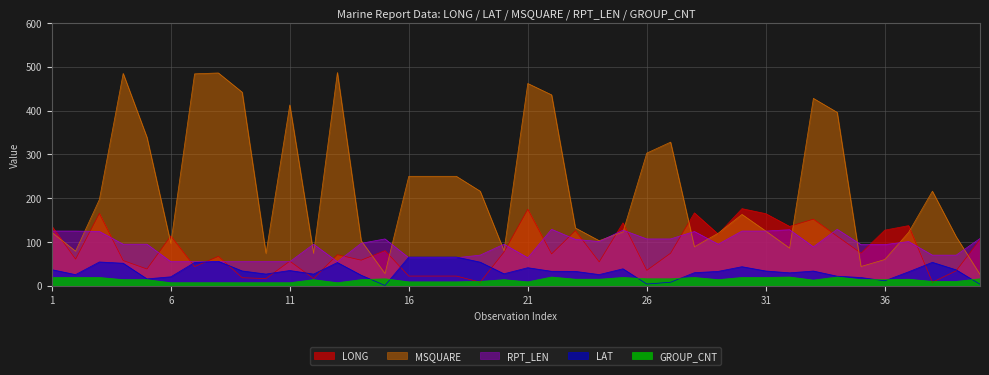

At which category is the sum across all series the highest?

21